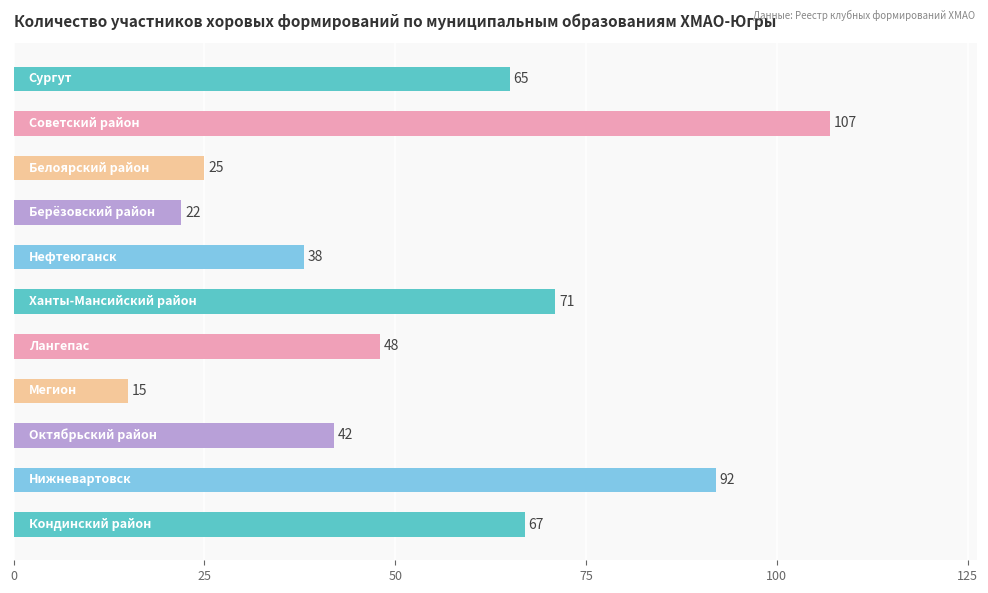

What is the value of the 2nd bar from the top?

107